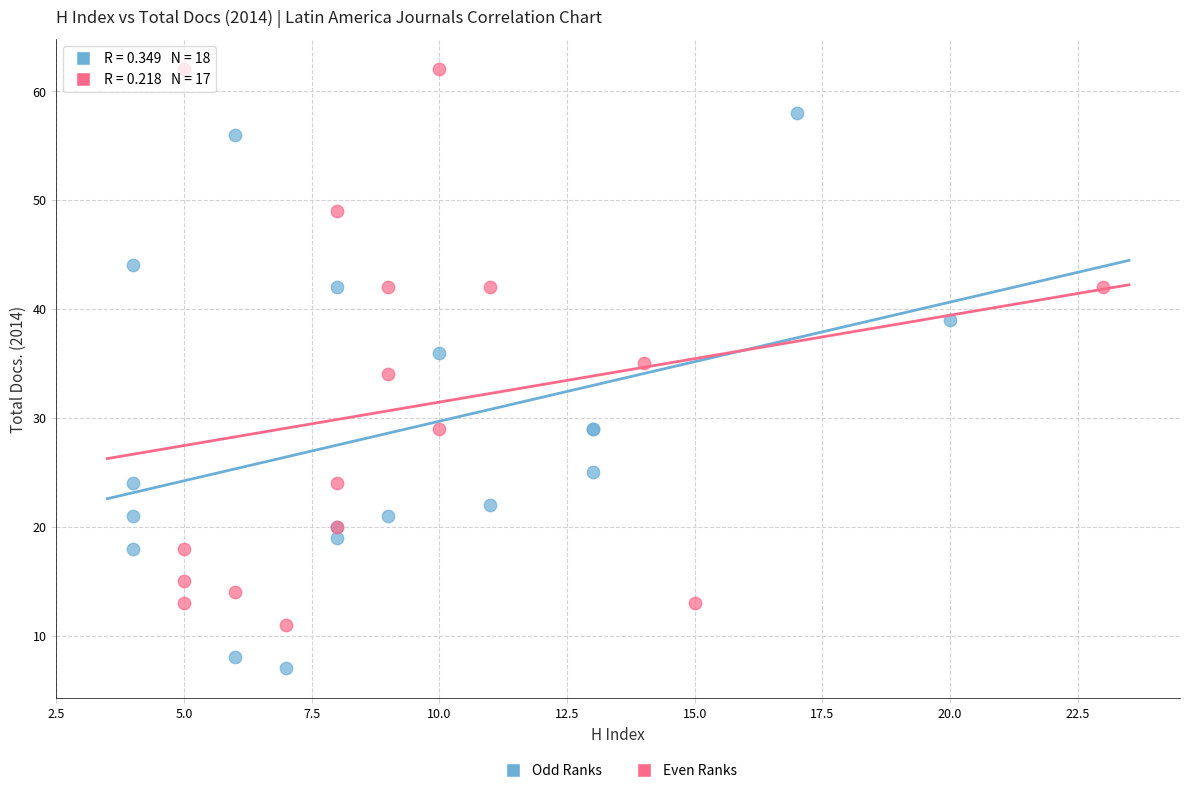

Which series contains the lowest Y value?

Odd Ranks